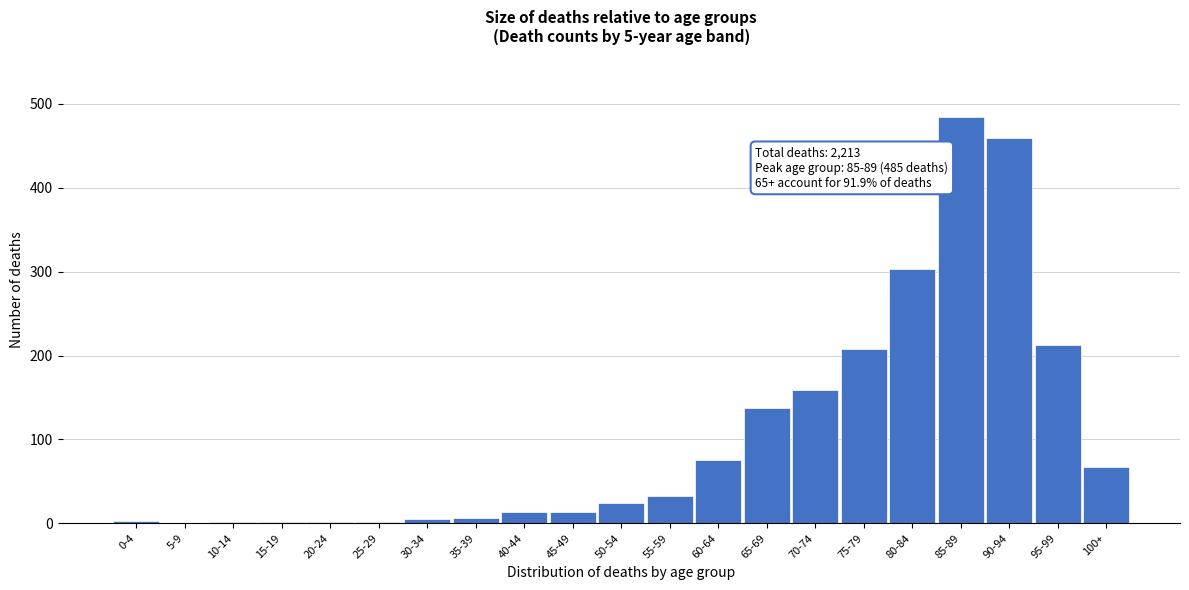

Approximately how many times larger is the value at 85-89 compared to 75-79?

2.3